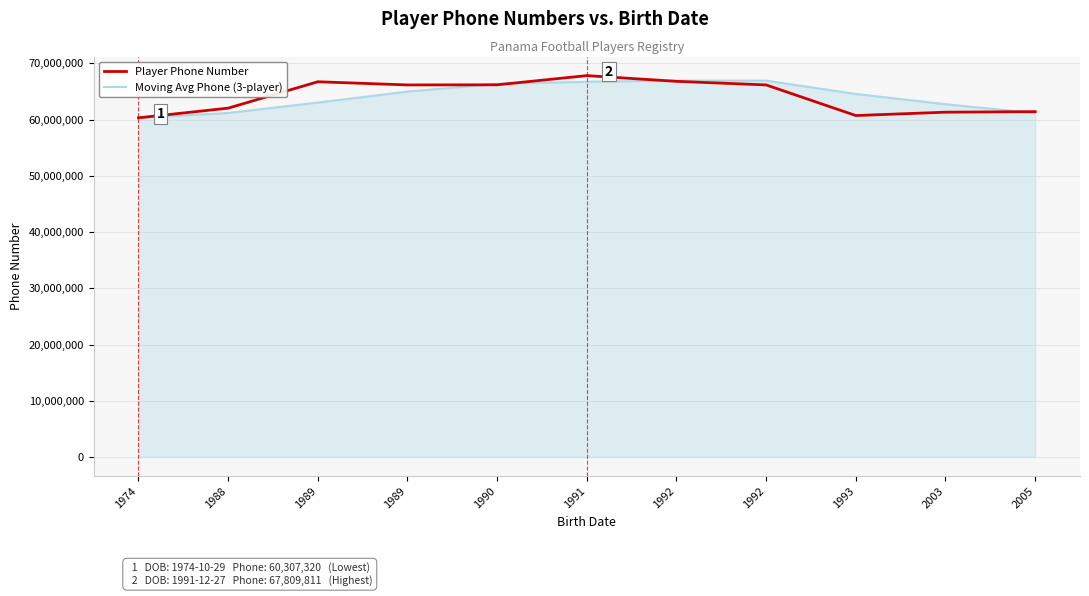

What is the spread (max minus min) of values at 1988?

859676.5